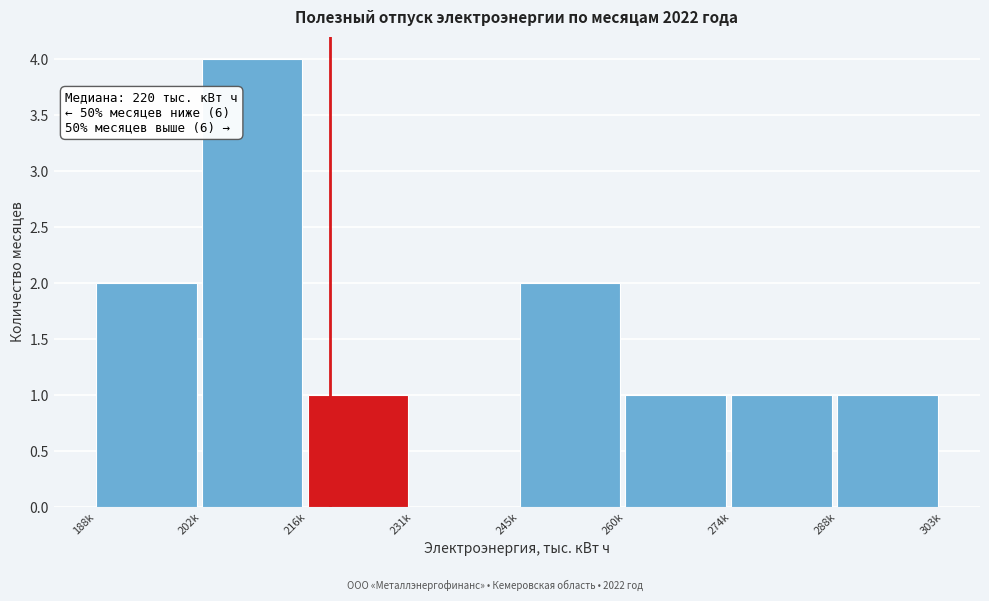

Reading left to right, list all the values displayed in this chart.

188k=2	202k=4	216k=1	231k=0	245k=2	260k=1	274k=1	288k=1